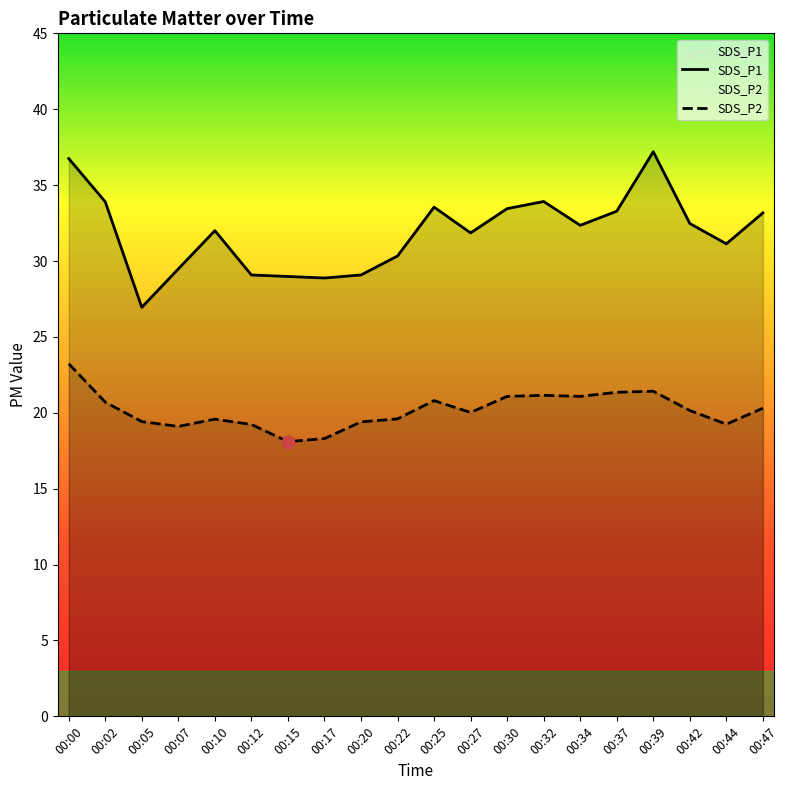

What is the total value across all series at 00:07?

48.6